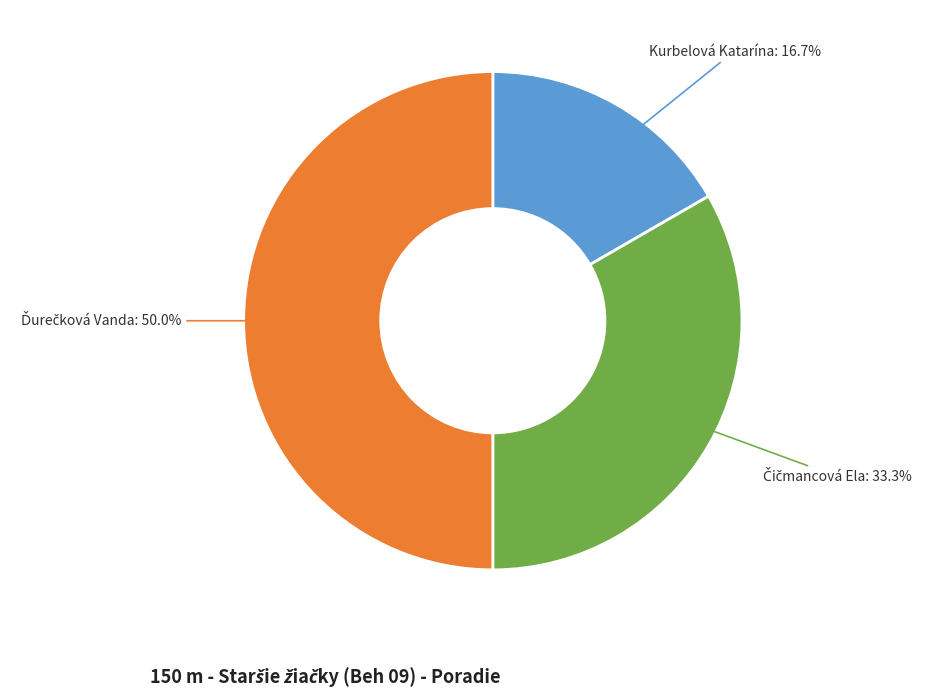

How many slices are in this pie chart?

3